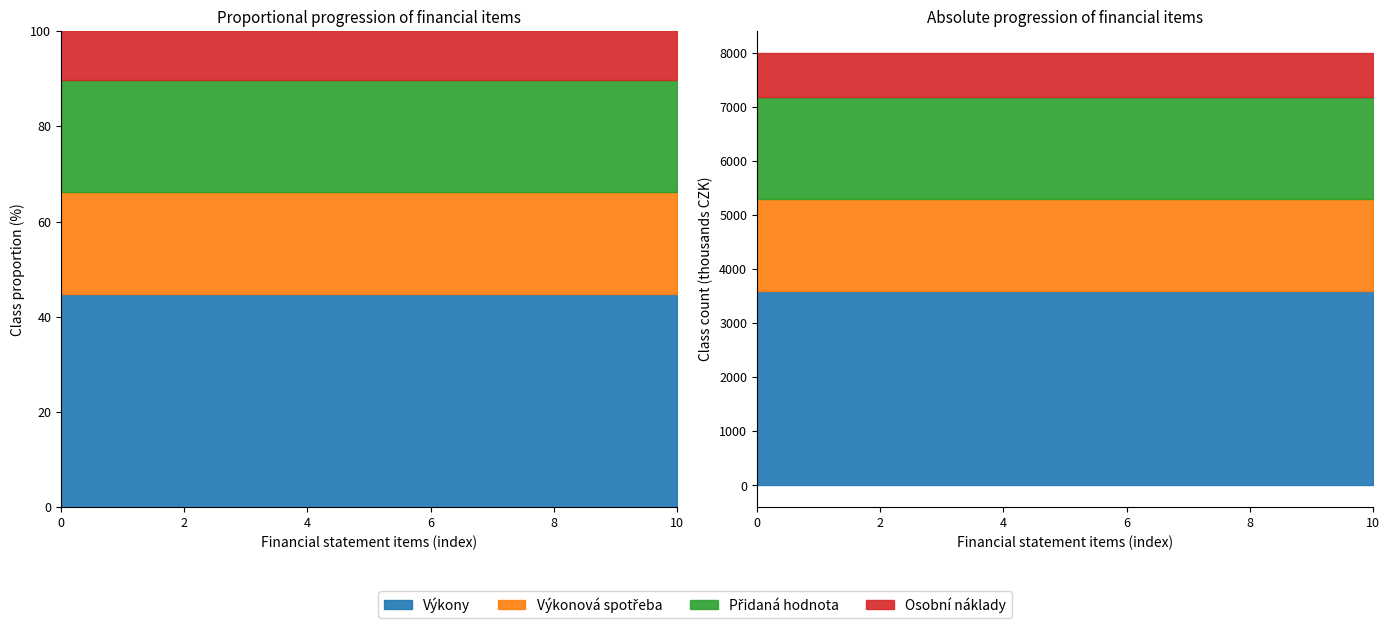

True or false: Osobní náklady and Přidaná hodnota cross at least once.

False